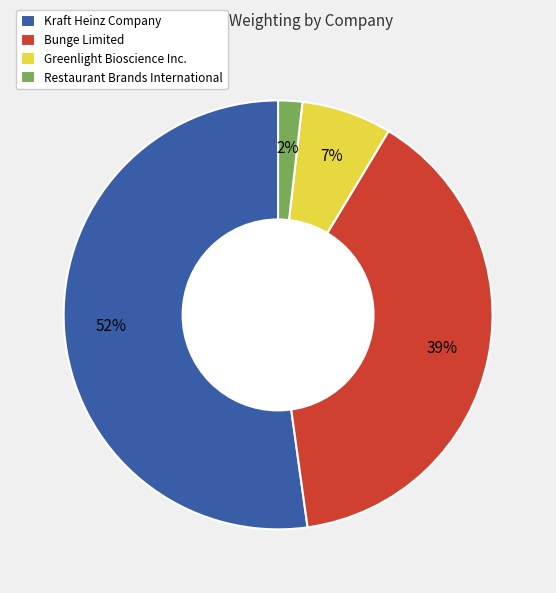

Between Restaurant Brands International and Kraft Heinz Company, which is larger?

Kraft Heinz Company